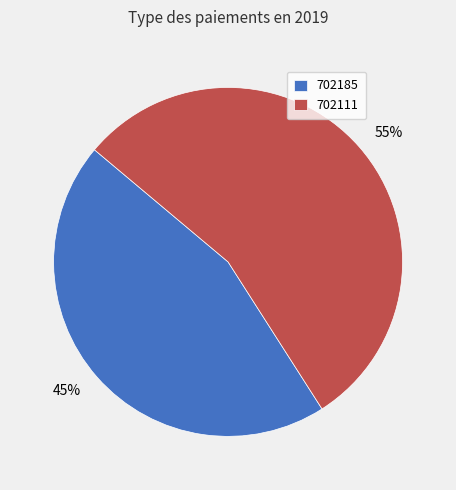

Which category has the smallest portion of the pie?

702185